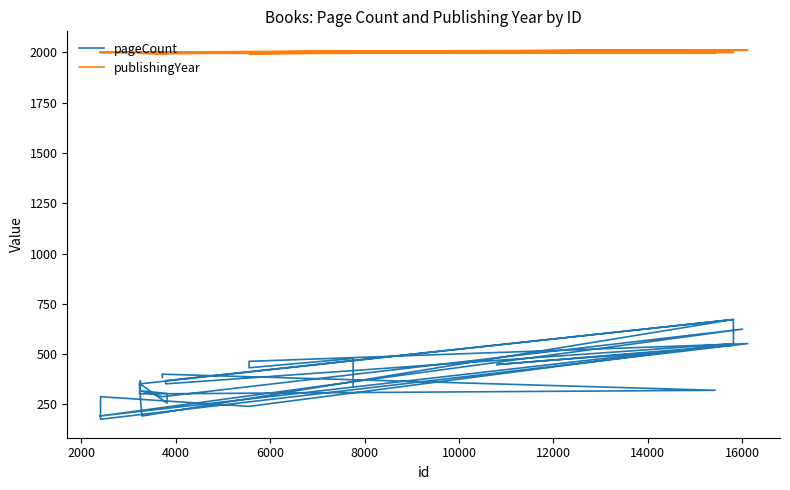

Which series has the largest total across all categories?

publishingYear